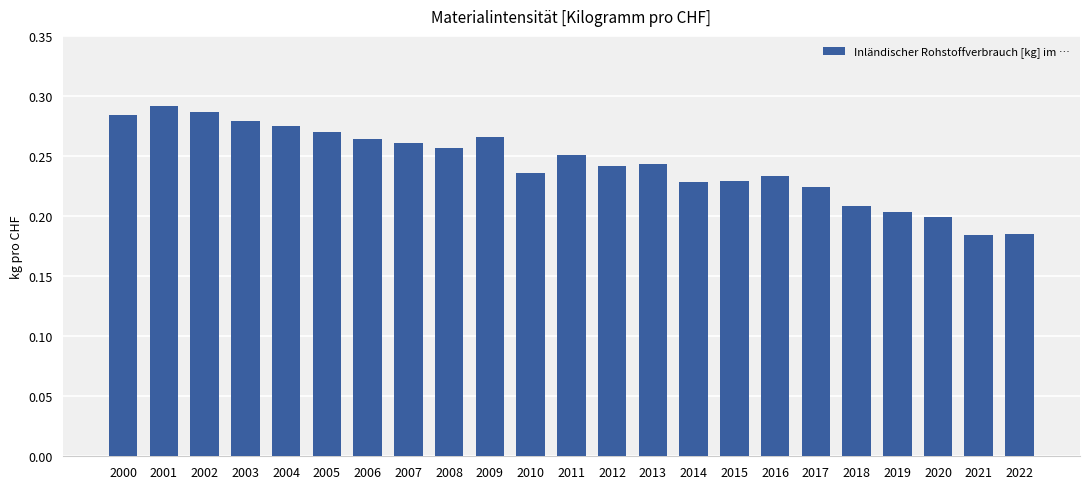

What is the sum of all values?

5.6